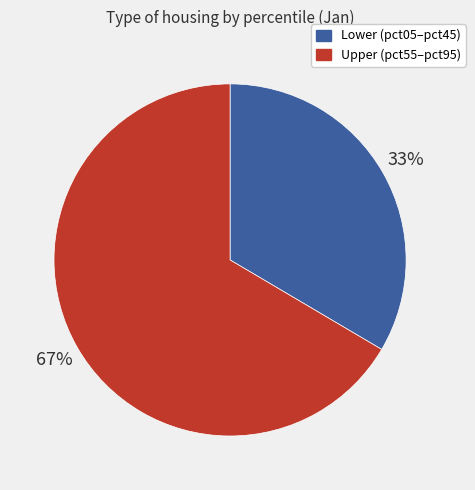

Between Upper (pct55–pct95) and Lower (pct05–pct45), which is larger?

Upper (pct55–pct95)